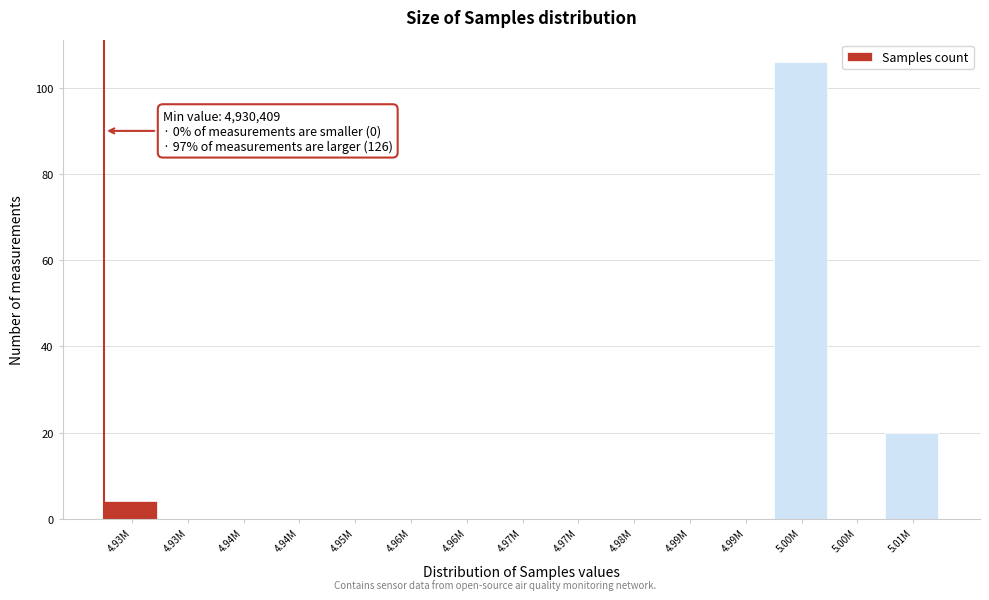

Count the number of categories in the chart.

15